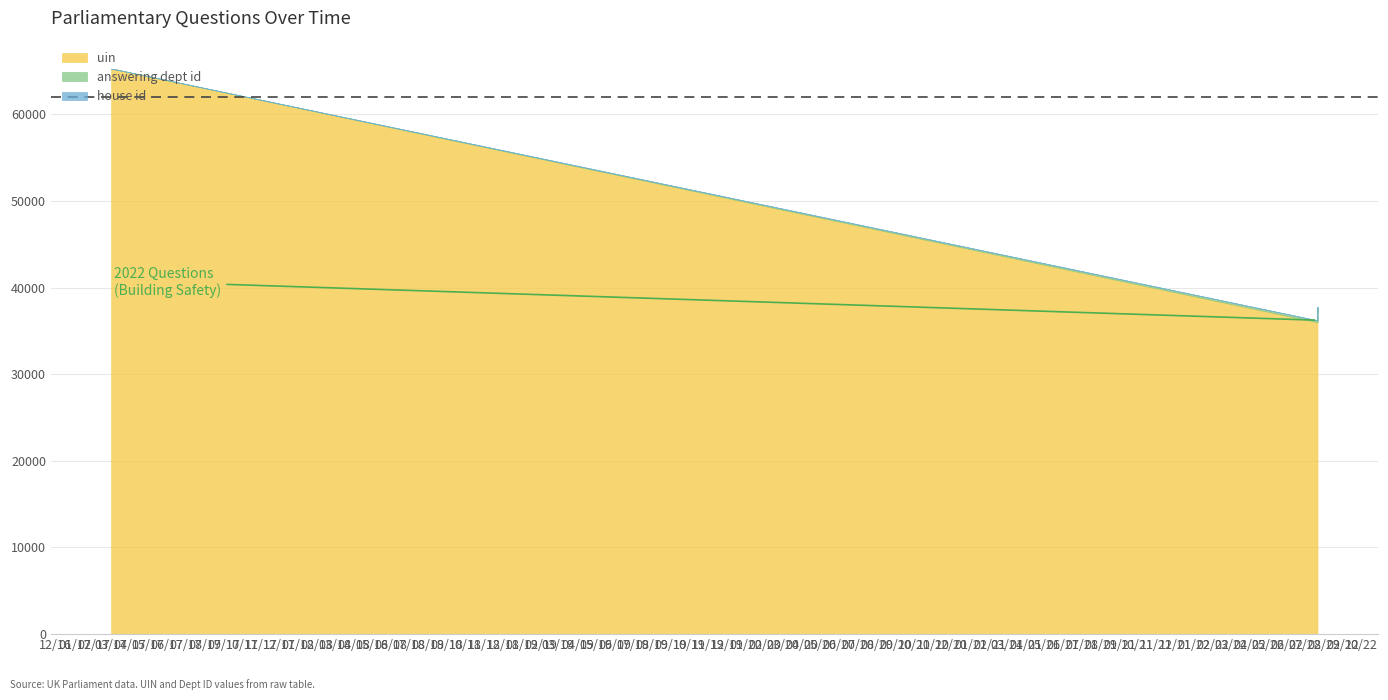

True or false: uin and answering dept id intersect in this chart.

False